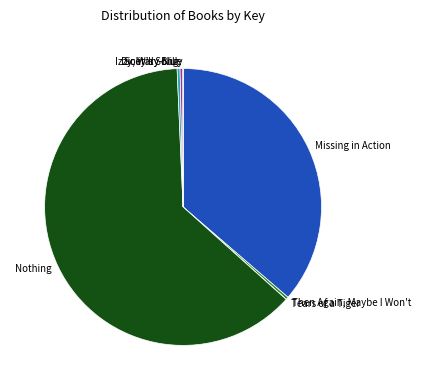

What is the ratio of the value at Solitary Blue to the value at Then Again, Maybe I Won't?

1.1